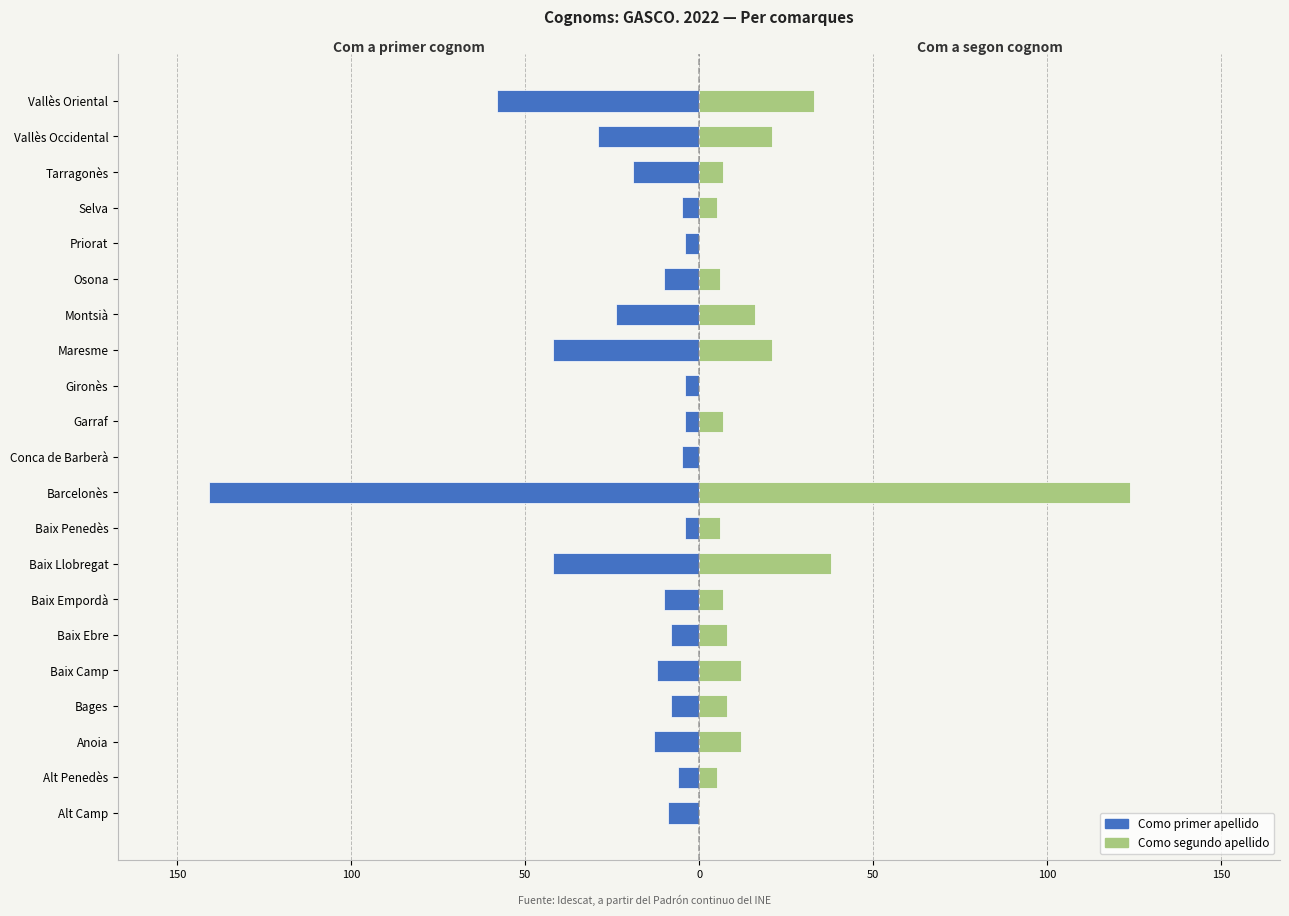

At Priorat, list the series in order from smallest to largest.

Como primer apellido, Como segundo apellido